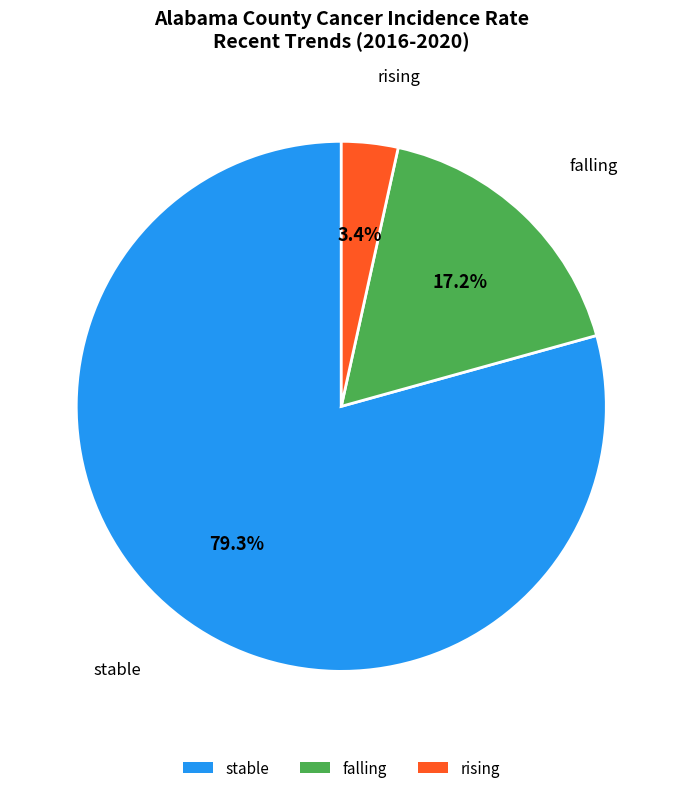

Which has a higher value, falling or rising?

falling